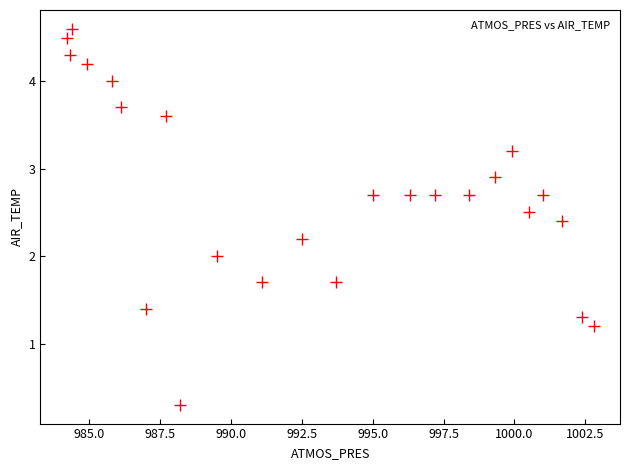

What is the range of Y values (max minus min)?

4.3